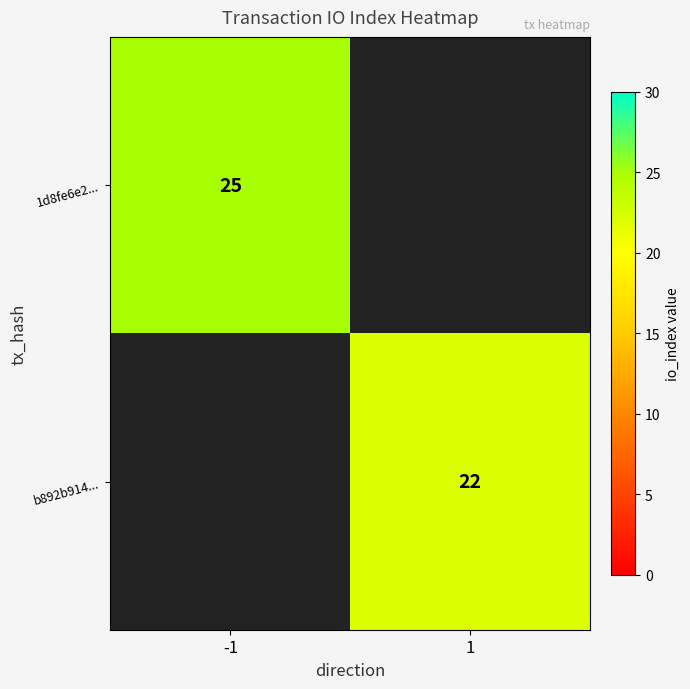

The 1d8fe6e2... series shows 40 at -1. True or false?

False